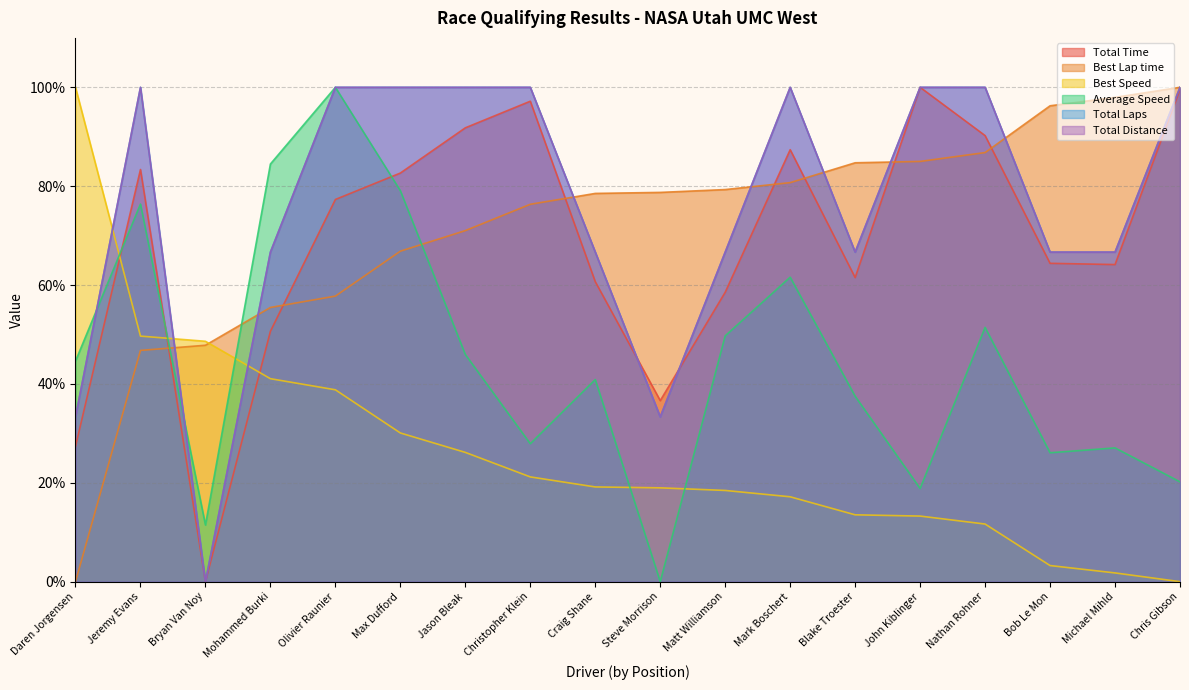

Which series has the largest total across all categories?

Total Distance